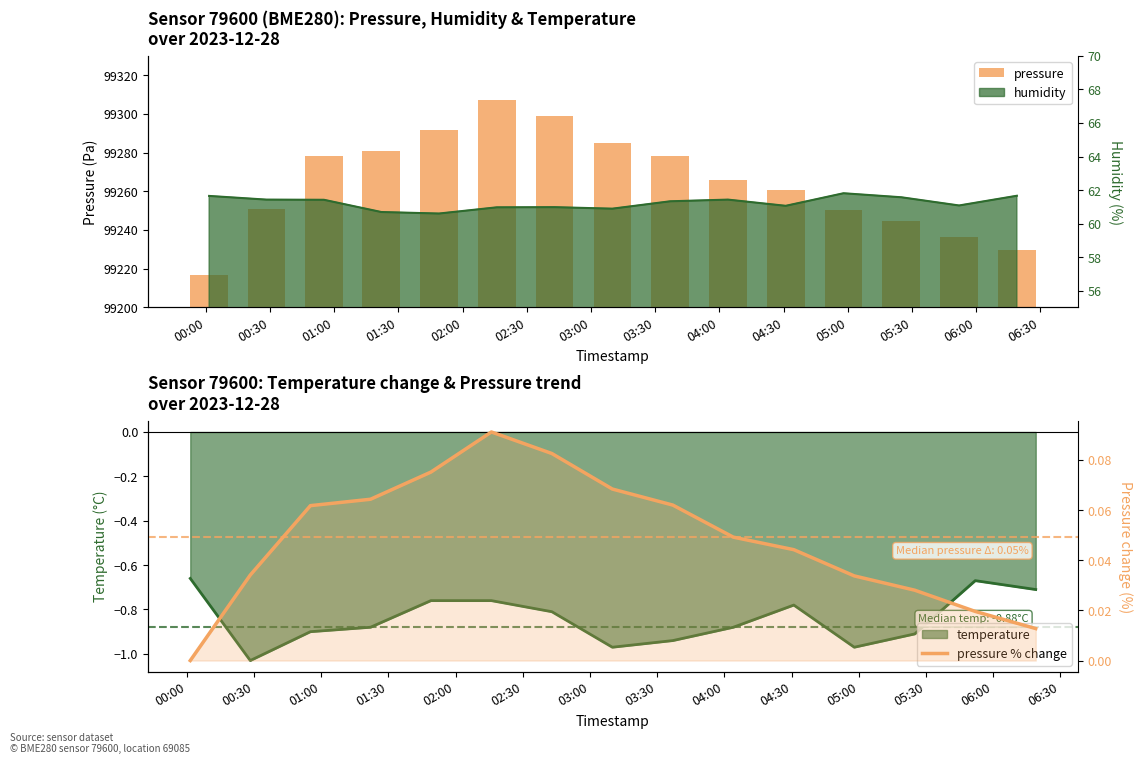

Which series has the largest total across all categories?

pressure